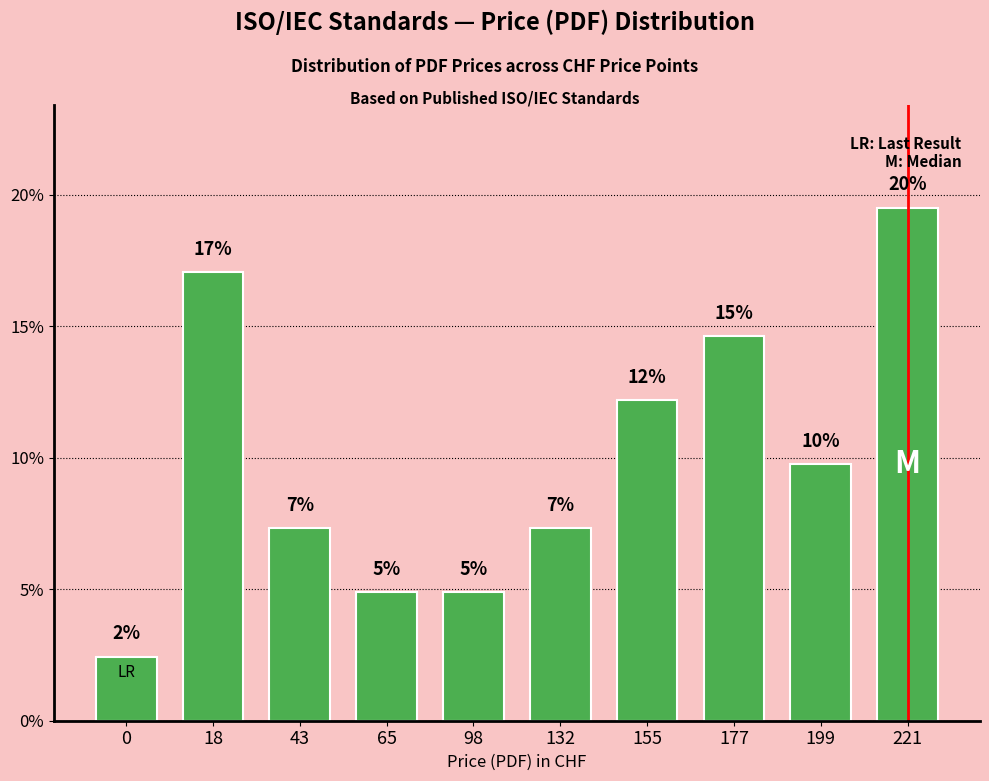

What is the maximum value shown in the chart?

19.5